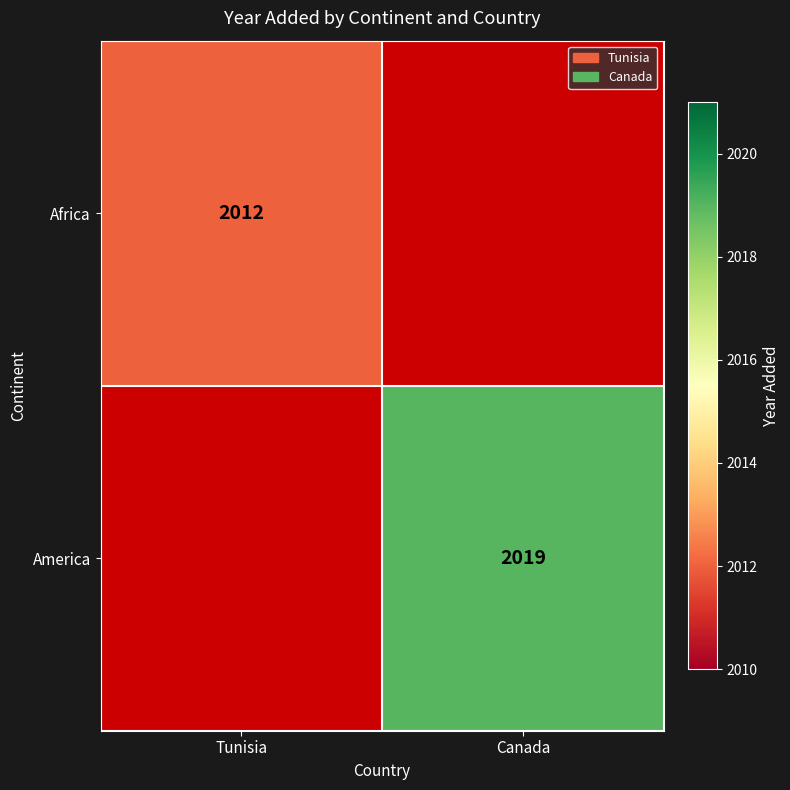

How many categories are shown in the chart?

2